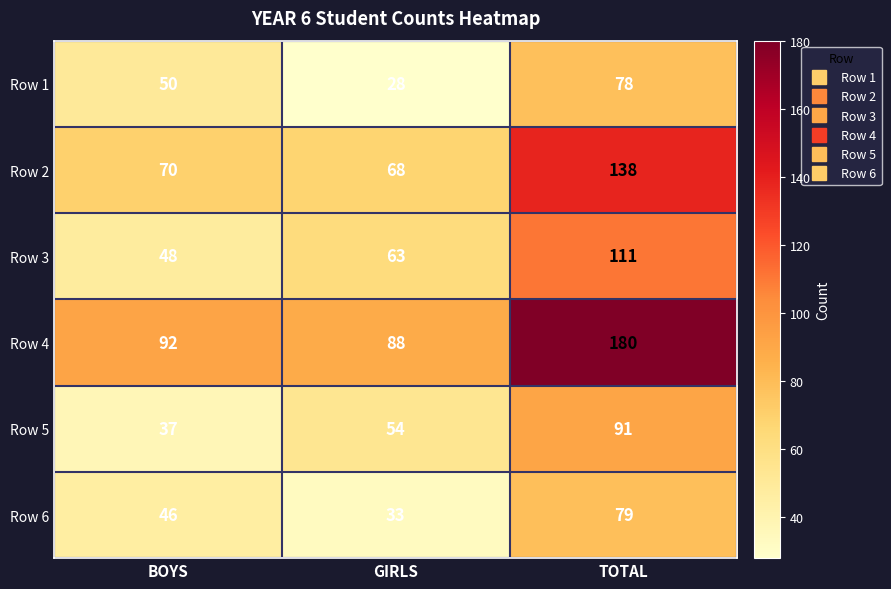

Reading left to right, extract all data points from this chart.

Row 1: 50	28	78
Row 2: 70	68	138
Row 3: 48	63	111
Row 4: 92	88	180
Row 5: 37	54	91
Row 6: 46	33	79